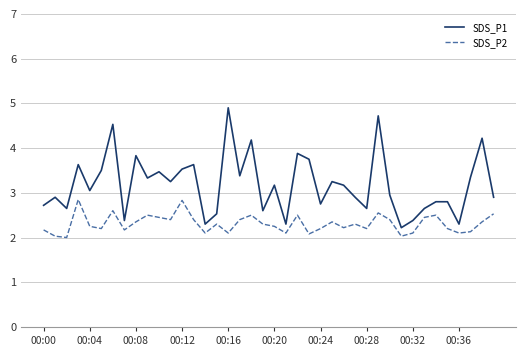

Which series has the largest total across all categories?

SDS_P1